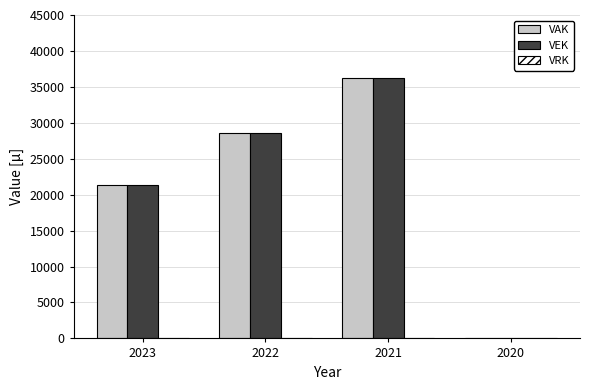

How many groups of bars are there?

4